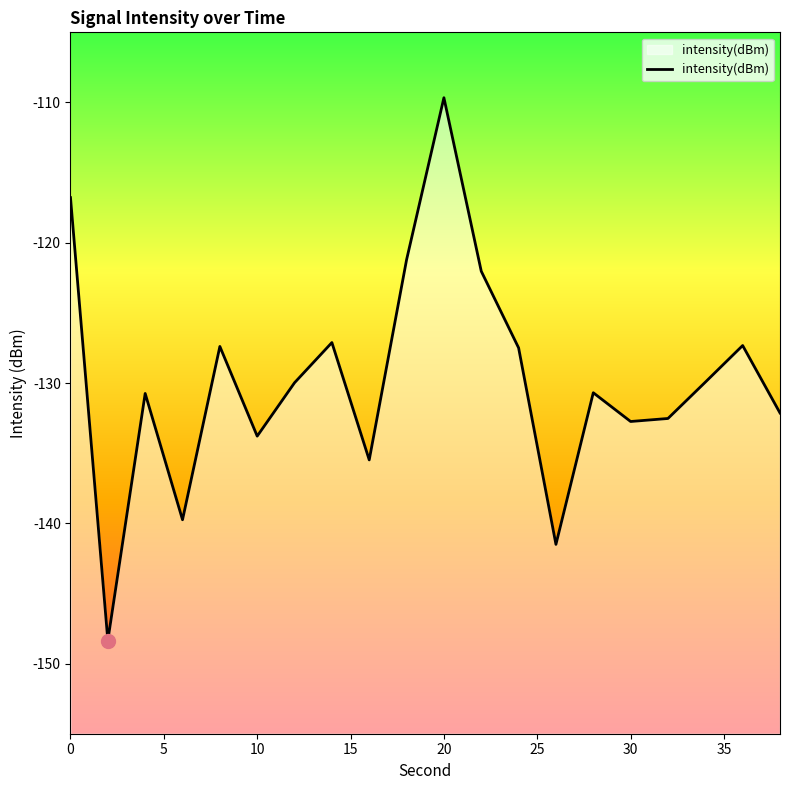

At which category does the chart reach its peak across all series?

20